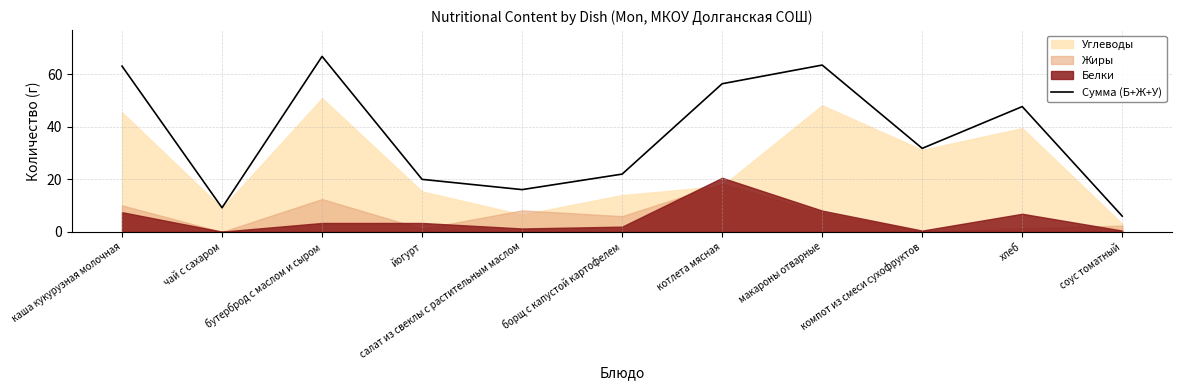

What is the difference between the values at макароны отварные and чай с сахаром?

54.3